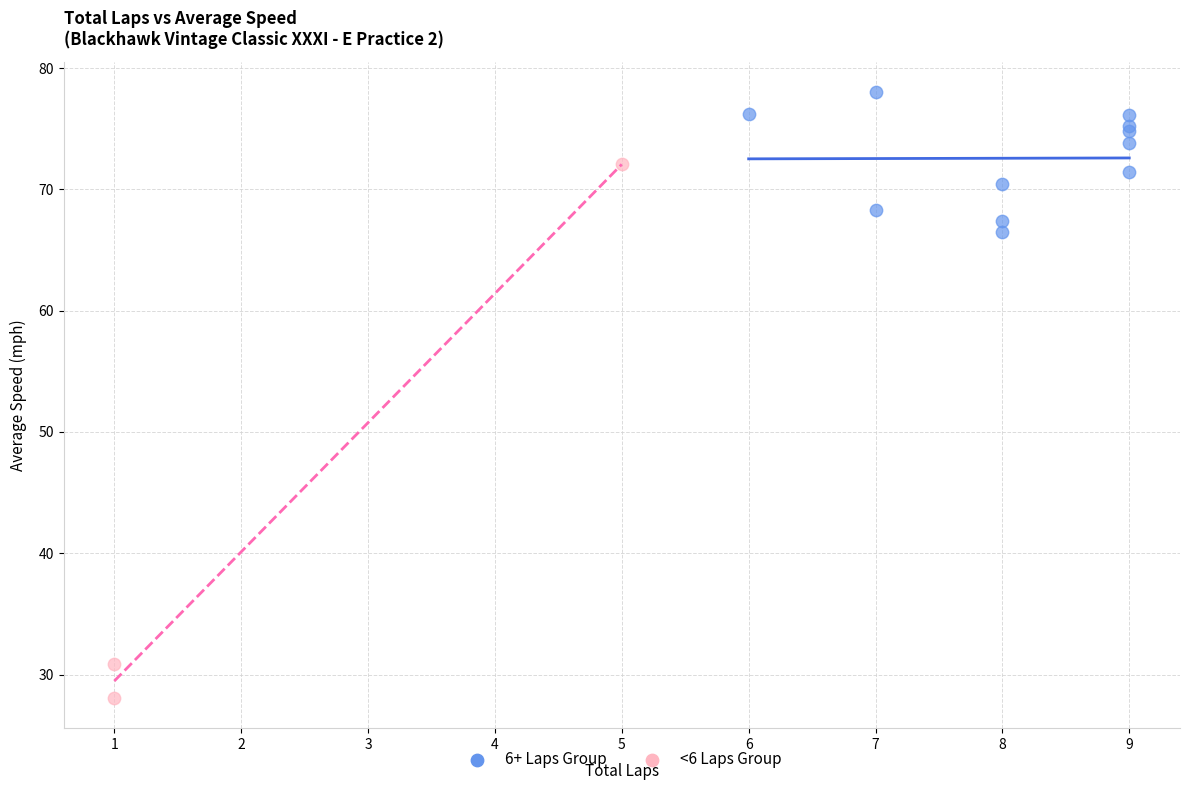

Which series contains the highest Y value?

6+ Laps Group